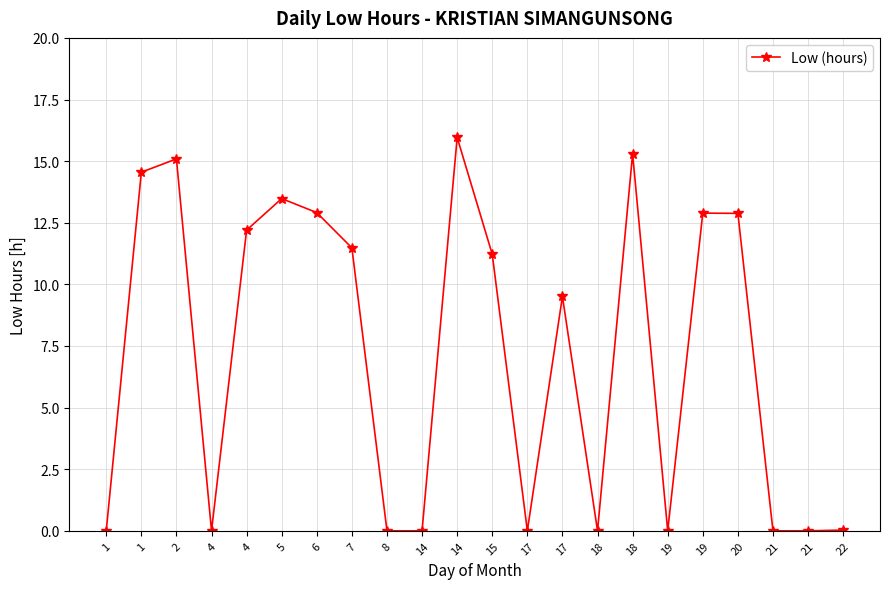

The value at 17 is 0.0. True or false?

True